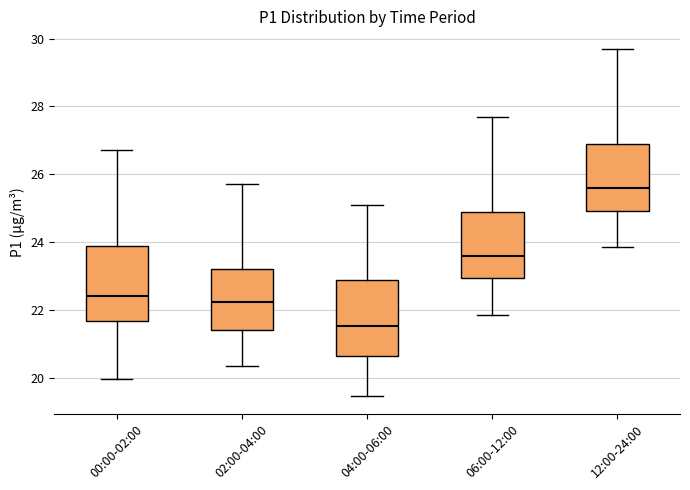

Which box's median line is the lowest?

04:00-06:00